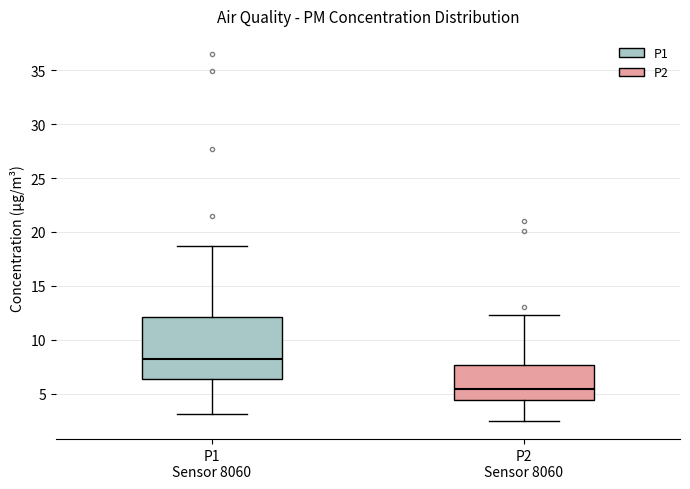

Comparing the boxes themselves (not the whiskers), which one is the tallest?

P1 Sensor 8060